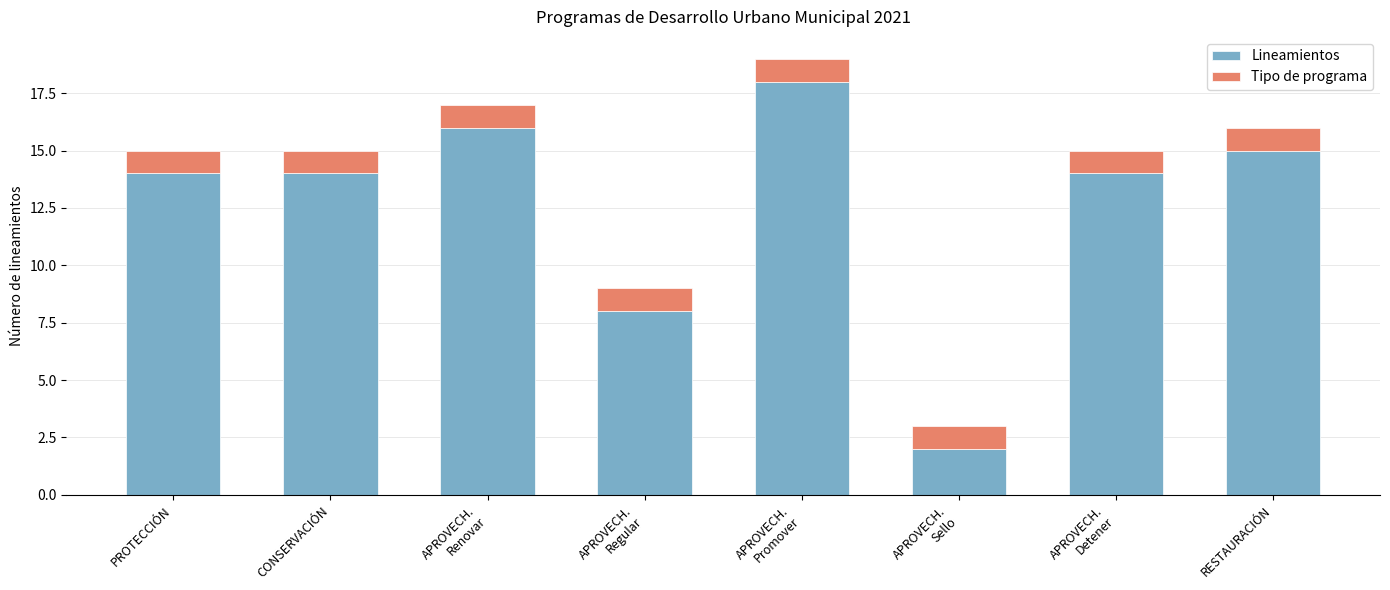

The value of Lineamientos at PROTECCIÓN is 24. True or false?

False